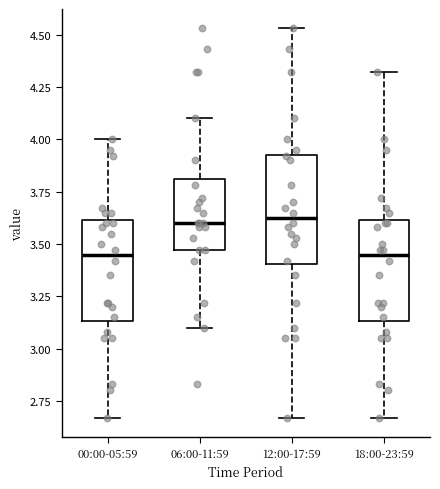

Where does the upper whisker of the box for 12:00-17:59 end on the y-axis? The values are not printed on the chart, so give them approximately, as read against the axis.

4.55